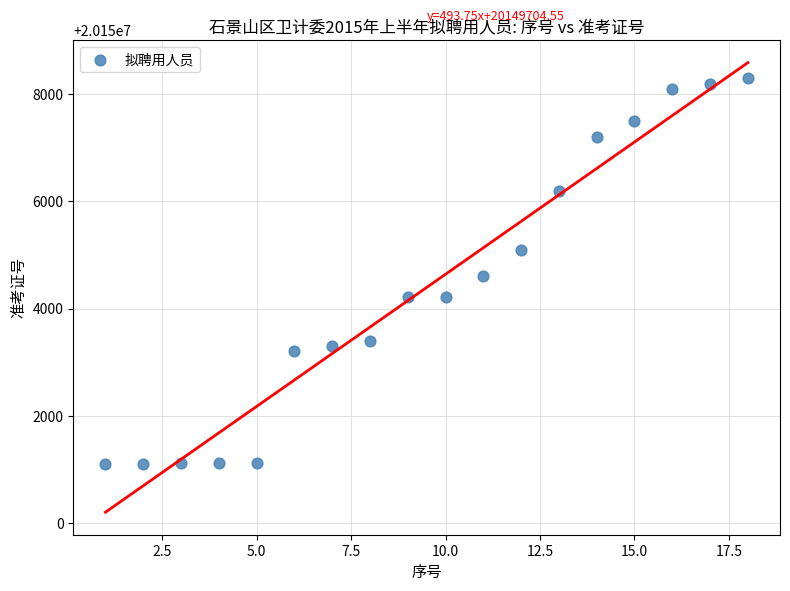

What is the range of X values (max minus min)?

17